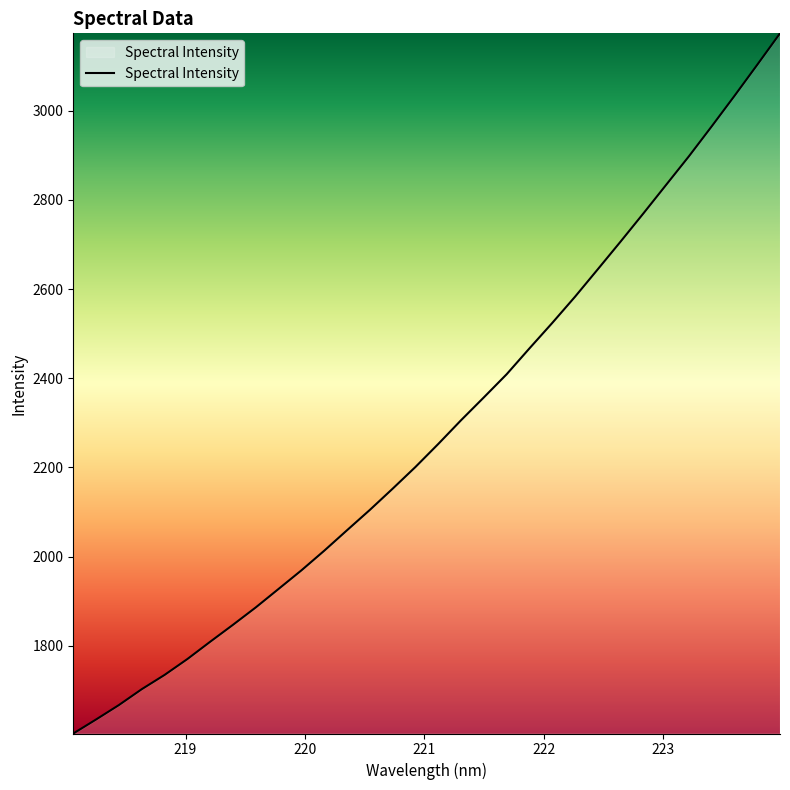

What is the difference between the maximum and minimum values?

1570.1